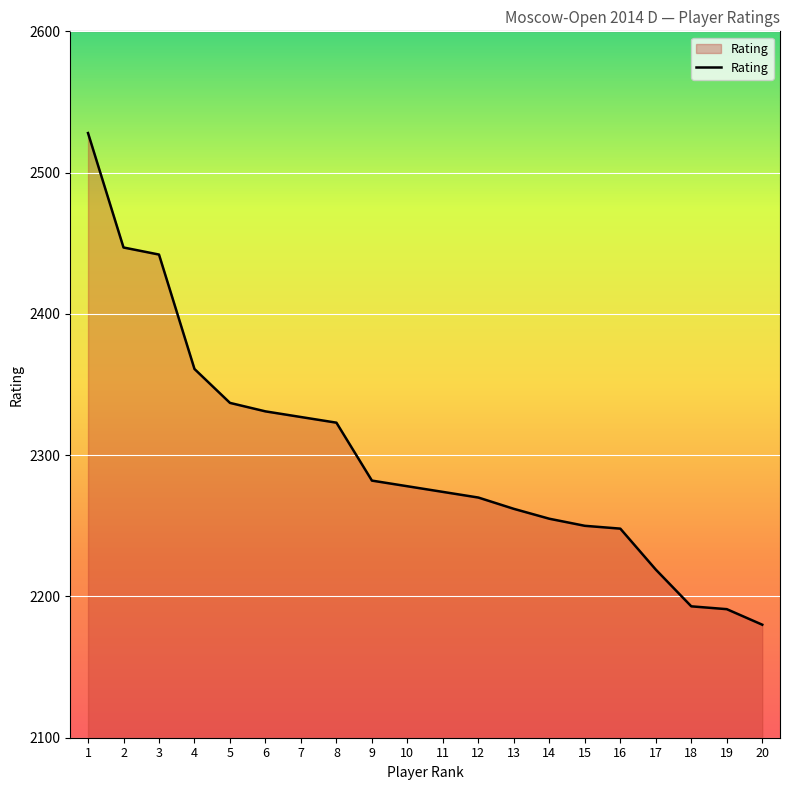

What is the change in value from 1 to 17?

-309